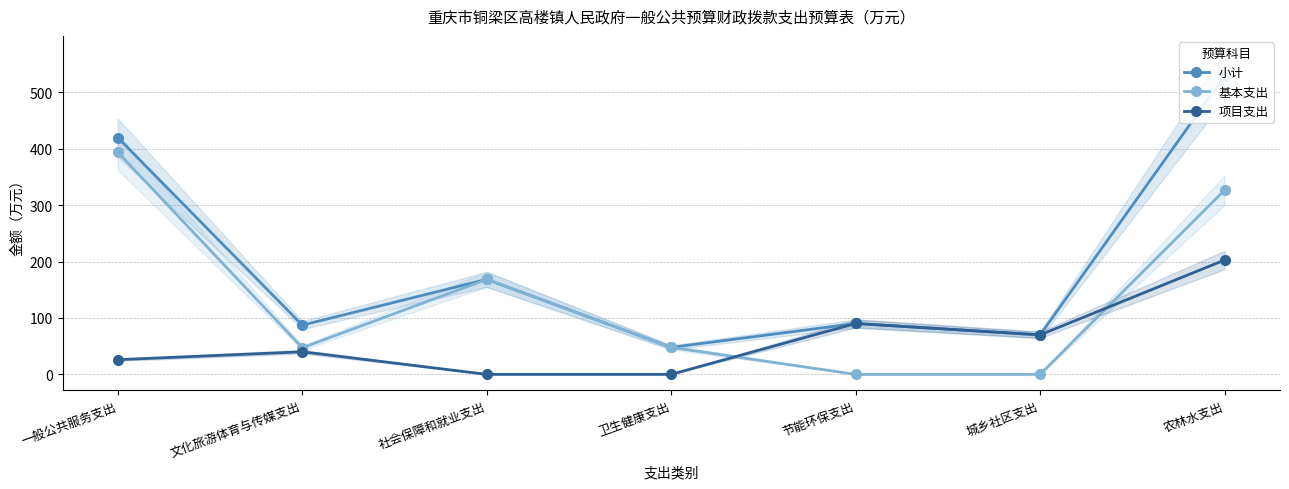

The 项目支出 series shows 0.0 at 社会保障和就业支出. True or false?

True